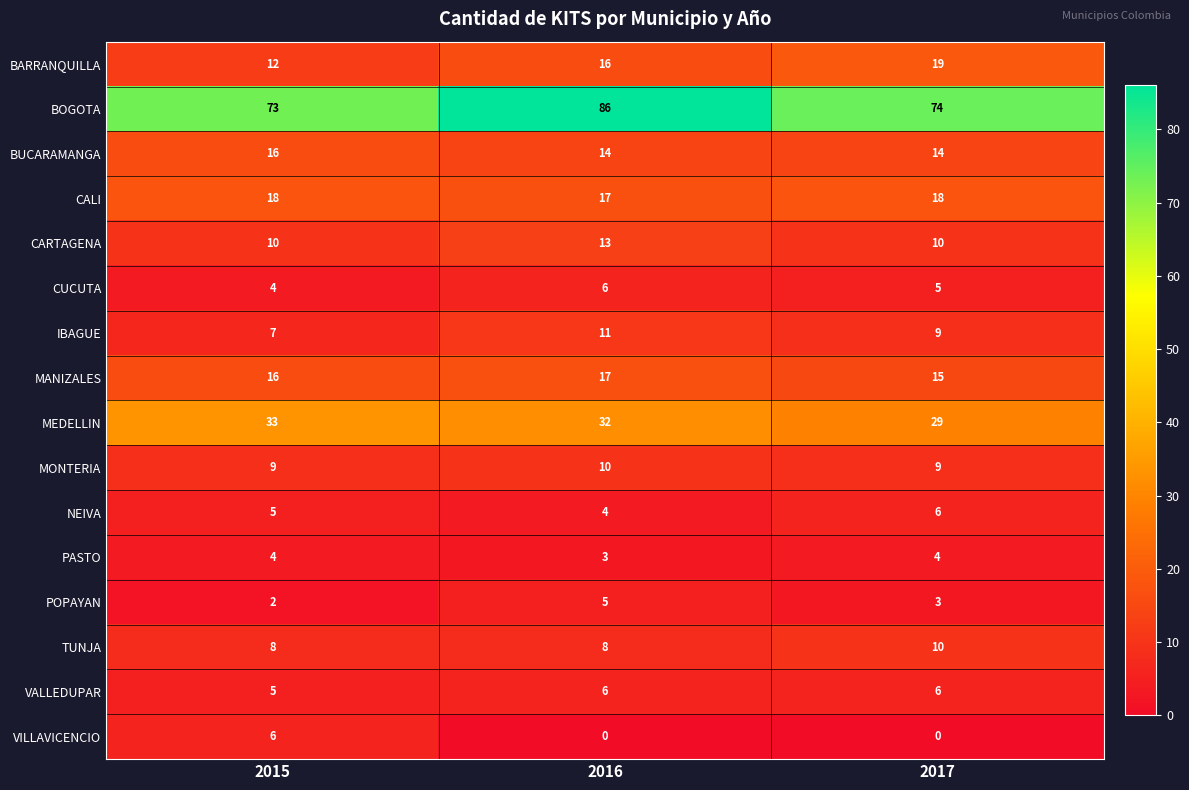

What is the difference between the highest and lowest values at 2016?

86